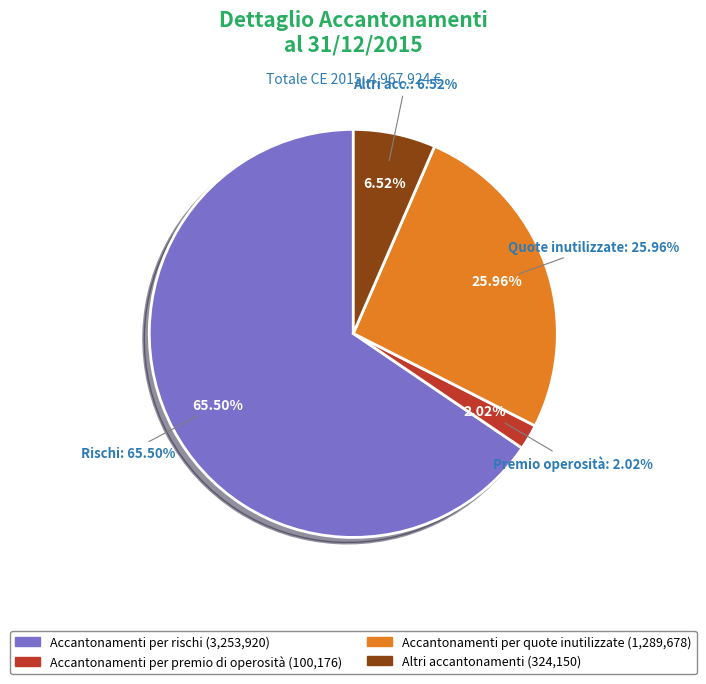

To the nearest percent, what is the combined percentage of Accantonamenti per premio di operosità and Accantonamenti per quote inutilizzate?

28%